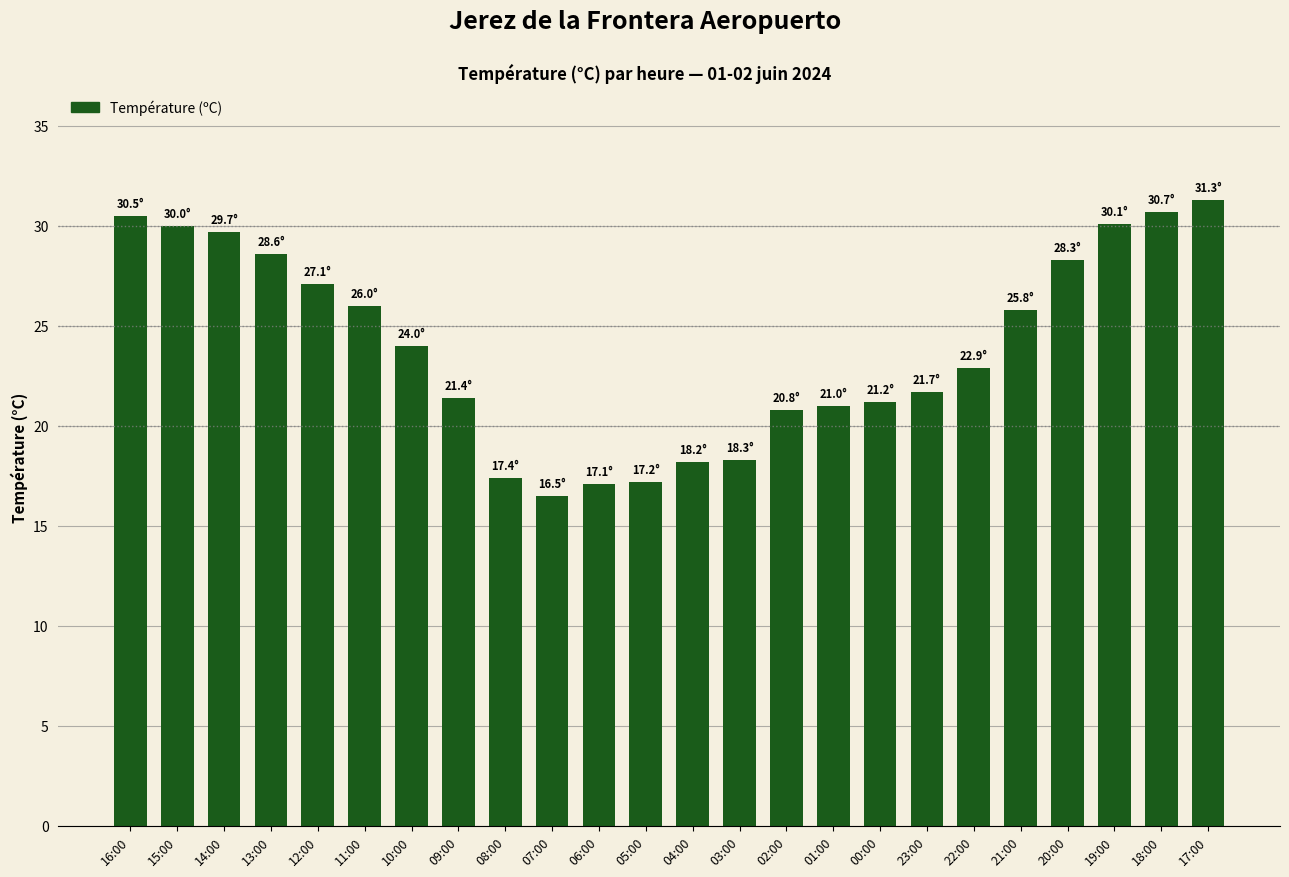

Which label corresponds to the largest value in the chart?

17:00